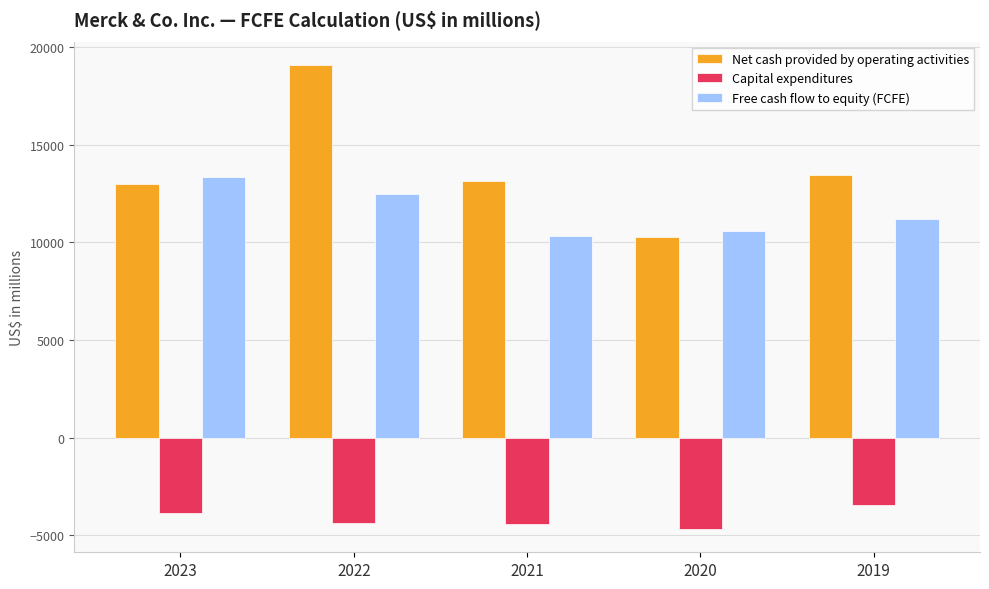

Read the Free cash flow to equity (FCFE) value at 2022.

12456